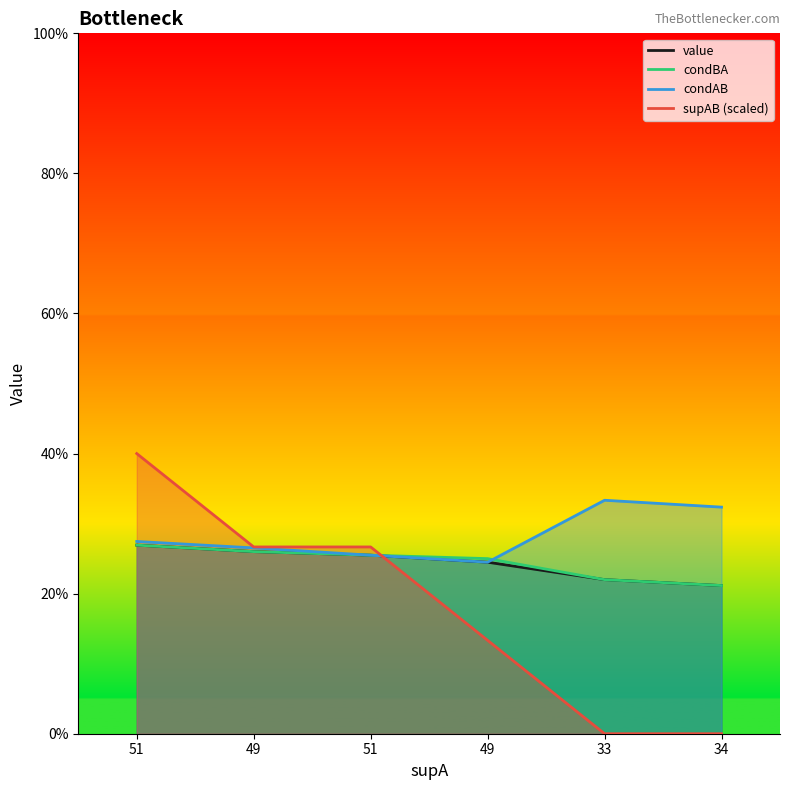

How many supAB values are between 0 and 1?

6